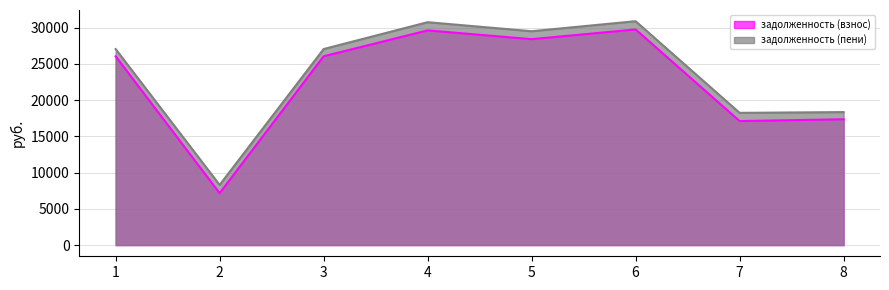

Which series has the largest range (max minus min)?

задолженность (взнос)